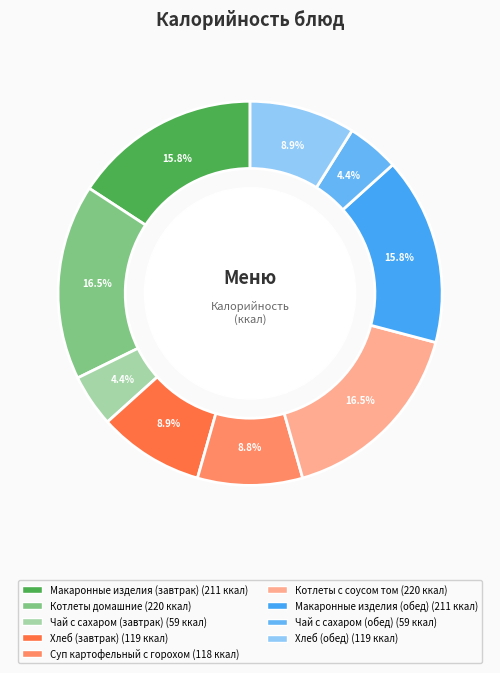

Rank the categories by value from highest to lowest.

Котлеты домашние, Котлеты с соусом том, Макаронные изделия (завтрак), Макаронные изделия (обед), Хлеб (завтрак), Хлеб (обед), Суп картофельный с горохом, Чай с сахаром (завтрак), Чай с сахаром (обед)